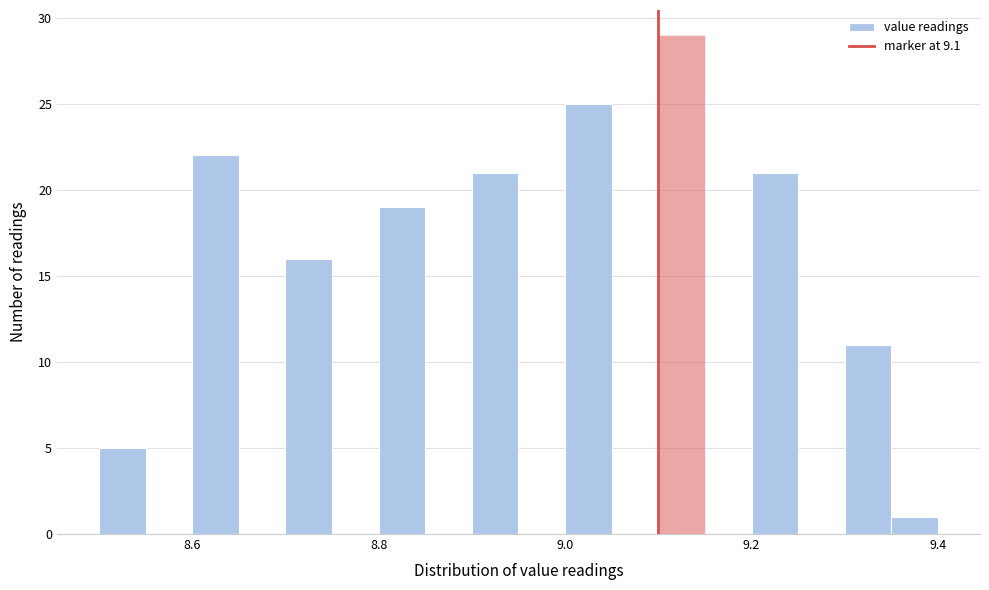

Read against the x-axis, roughly where is the centre of the tallest bar?

9.12